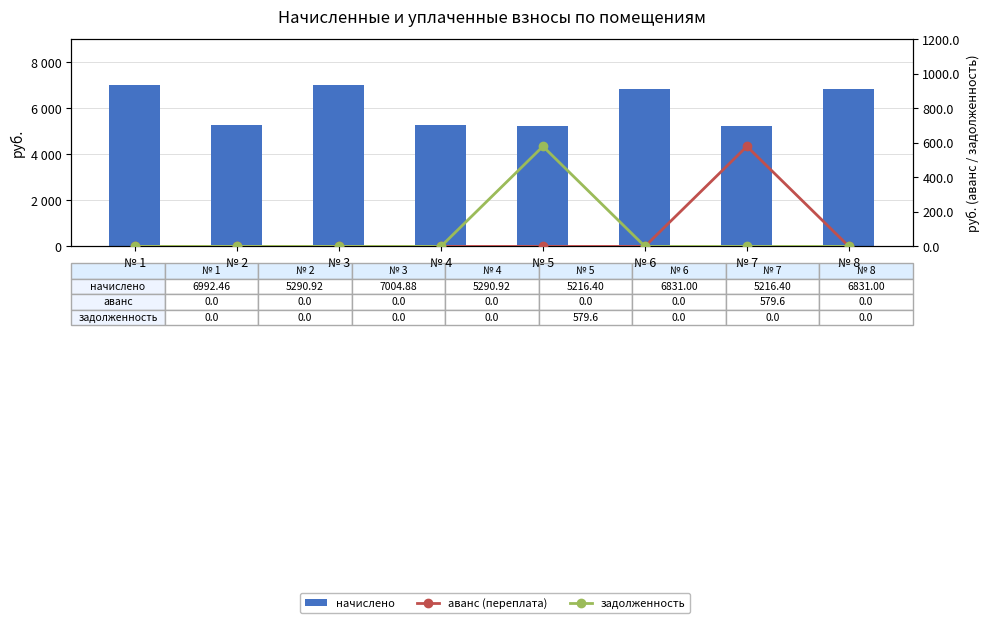

The задолженность series shows -234.4 at № 8. True or false?

False